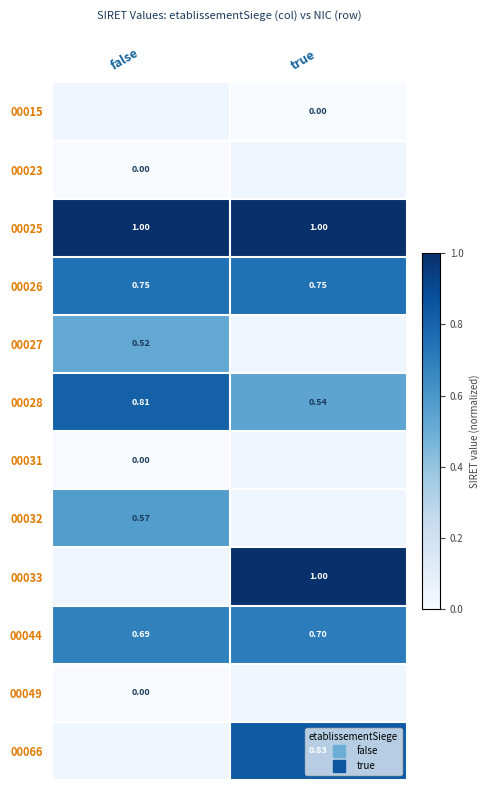

What is the difference between the highest and lowest values at true?

1.0